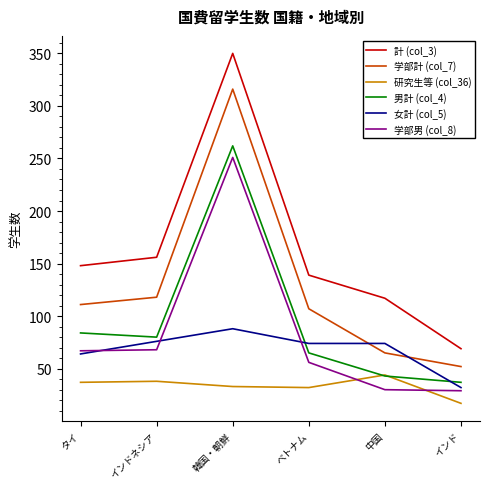

Where do 研究生等 (col_36) and 学部男 (col_8) first cross each other?

ベトナム and 中国